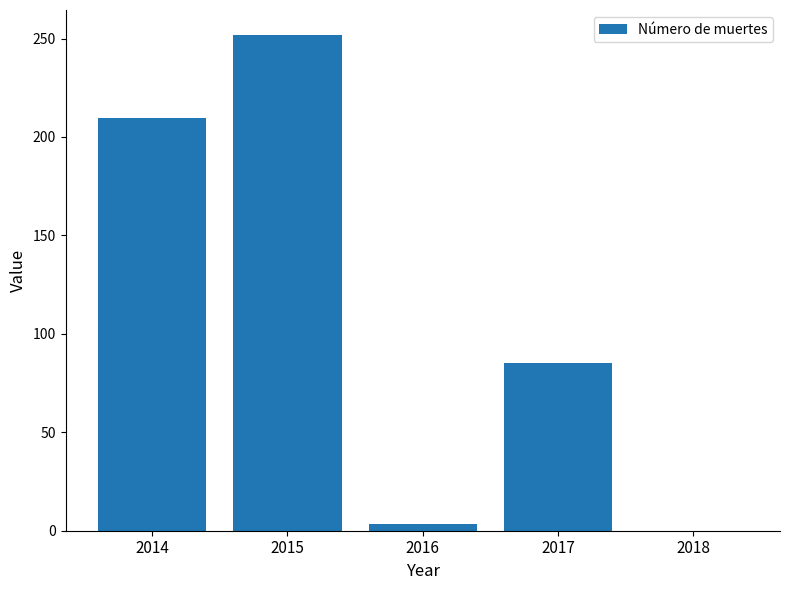

The chart shows a value of 209.8 at 2014. True or false?

True